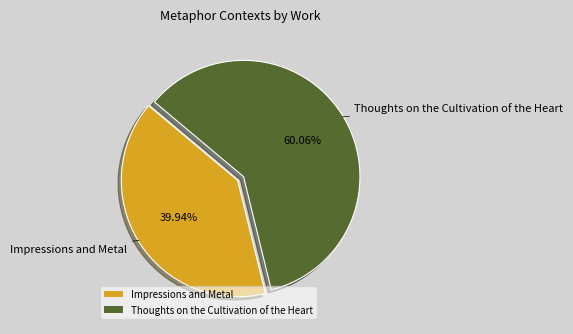

Is it true that Impressions and Metal is 40% of the pie?

True